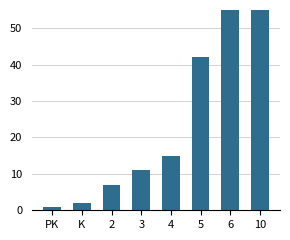

What position from the left is 4?

5